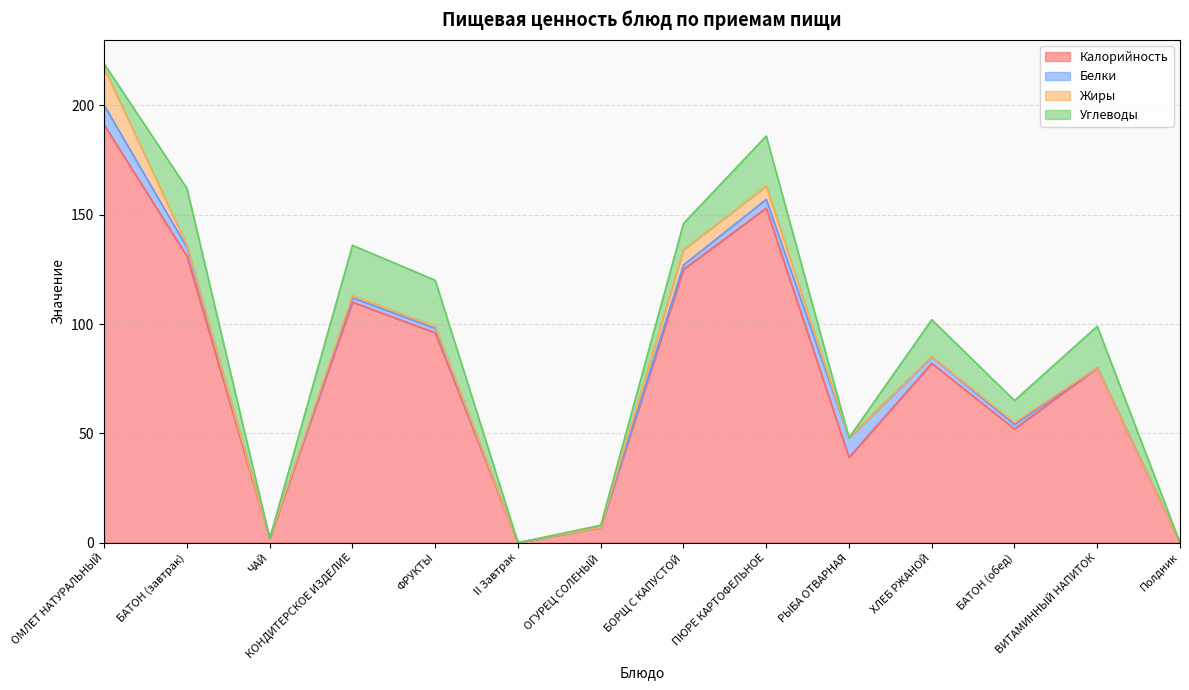

Between which two adjacent categories do Белки and Жиры first intersect?

ОМЛЕТ НАТУРАЛЬНЫЙ and БАТОН (завтрак)